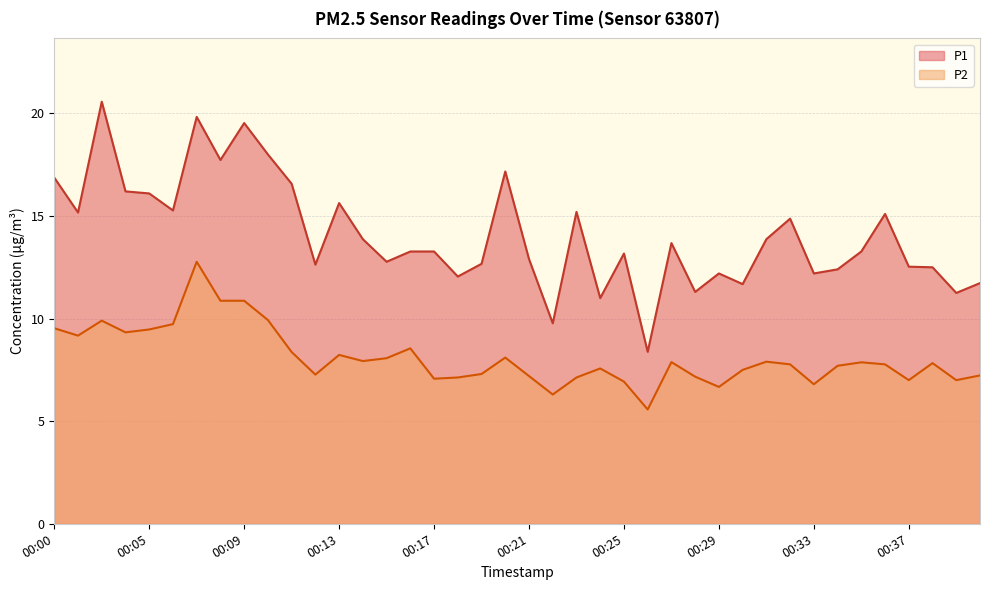

True or false: P1 has a value of 11.7 at 00:30.

True